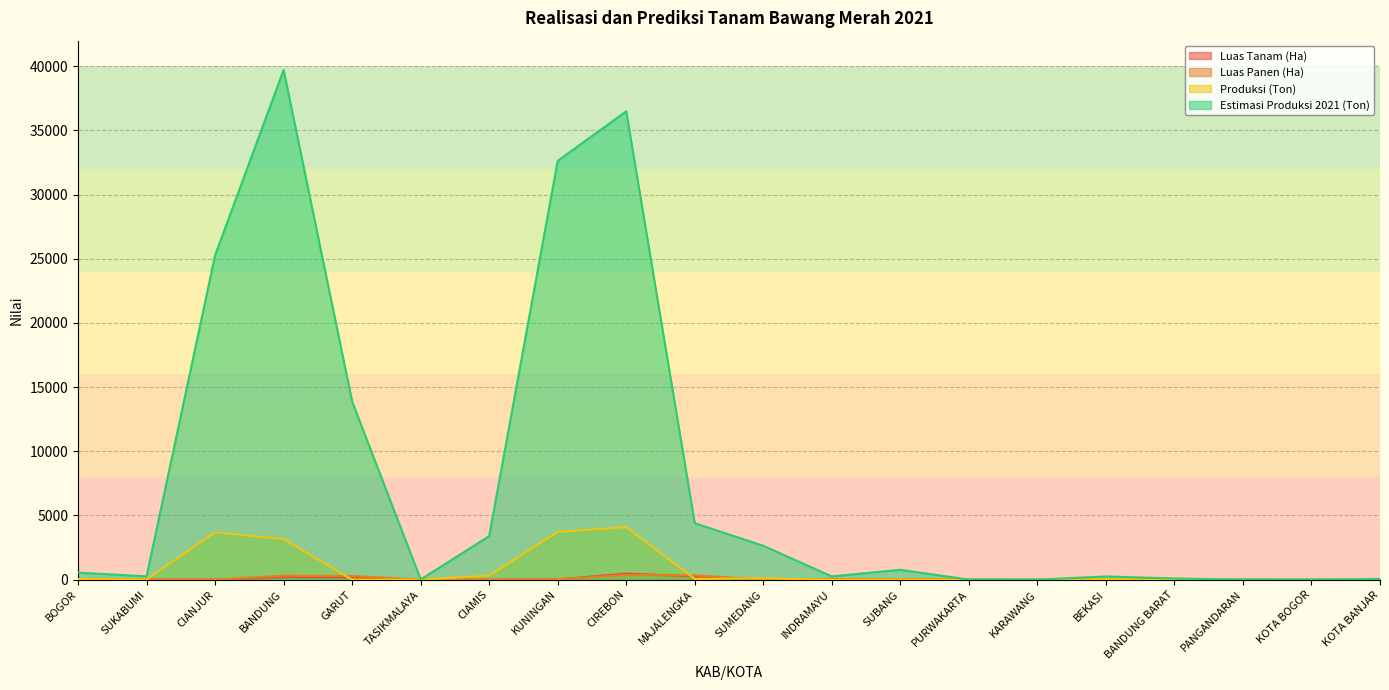

Rank the categories by Estimasi Produksi 2021 (Ton) value from highest to lowest.

BANDUNG, CIREBON, KUNINGAN, CIANJUR, GARUT, MAJALENGKA, CIAMIS, SUMEDANG, SUBANG, BOGOR, SUKABUMI, INDRAMAYU, BEKASI, BANDUNG BARAT, KOTA BANJAR, TASIKMALAYA, PURWAKARTA, PANGANDARAN, KARAWANG, KOTA BOGOR